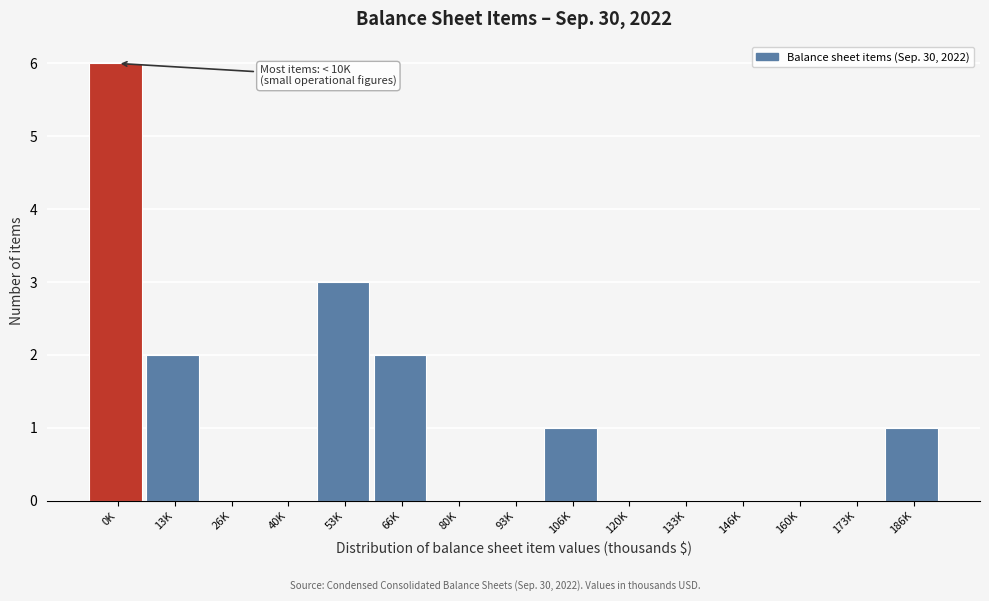

Reading left to right, what are all the values shown in this chart?

0K=6	13K=2	26K=0	40K=0	53K=3	66K=2	80K=0	93K=0	106K=1	120K=0	133K=0	146K=0	160K=0	173K=0	186K=1